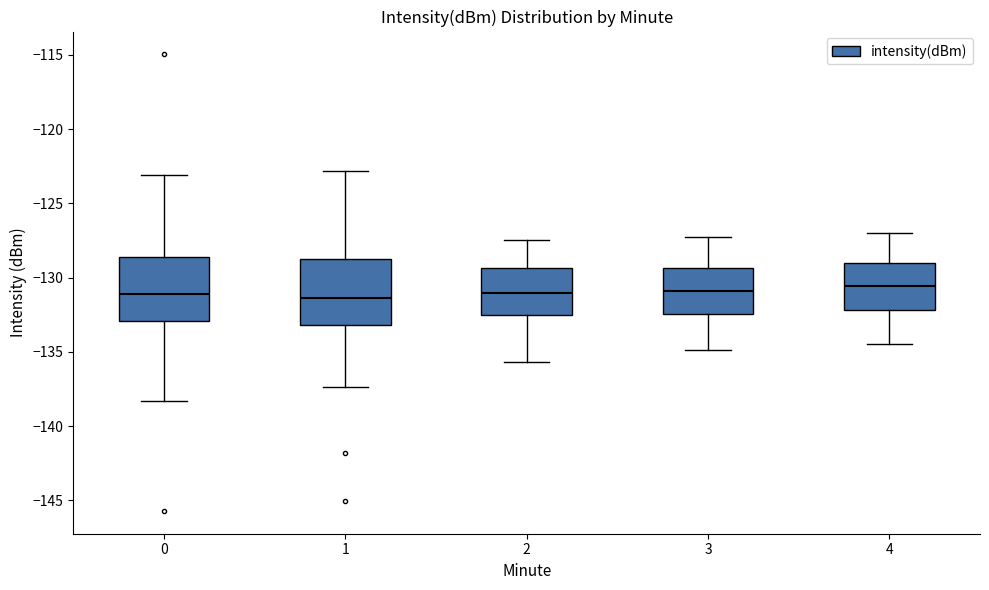

Reading left to right, transcribe this box plot: for each box, give where its median line is, the range the box spans, and where its two whiskers end, as read against the y-axis. The values are not printed on the chart, so give them approximately, as read against the axis.

0: median -131.0, box -133.0 to -128.5, whiskers -138.5 to -123.0
1: median -131.5, box -133.0 to -128.5, whiskers -137.5 to -123.0
2: median -131.0, box -132.5 to -129.5, whiskers -135.5 to -127.5
3: median -131.0, box -132.5 to -129.5, whiskers -135.0 to -127.5
4: median -130.5, box -132.0 to -129.0, whiskers -134.5 to -127.0